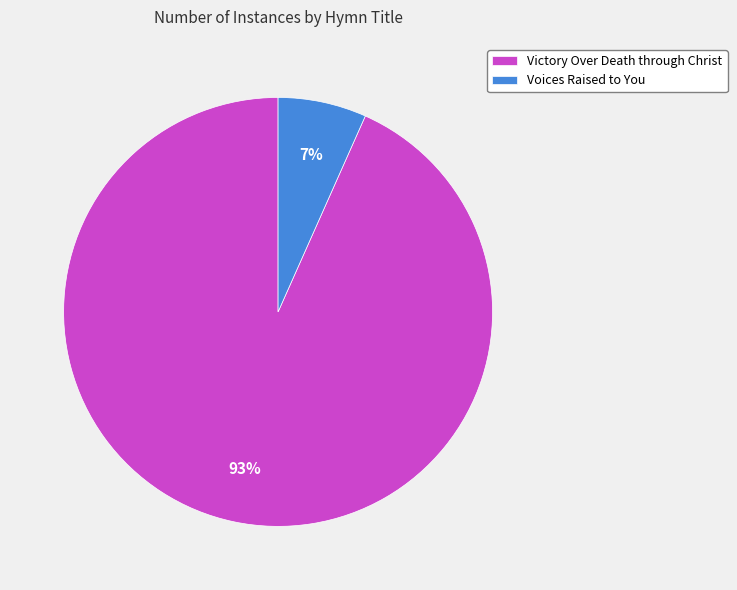

To the nearest percent, what portion does Victory Over Death through Christ represent?

93%